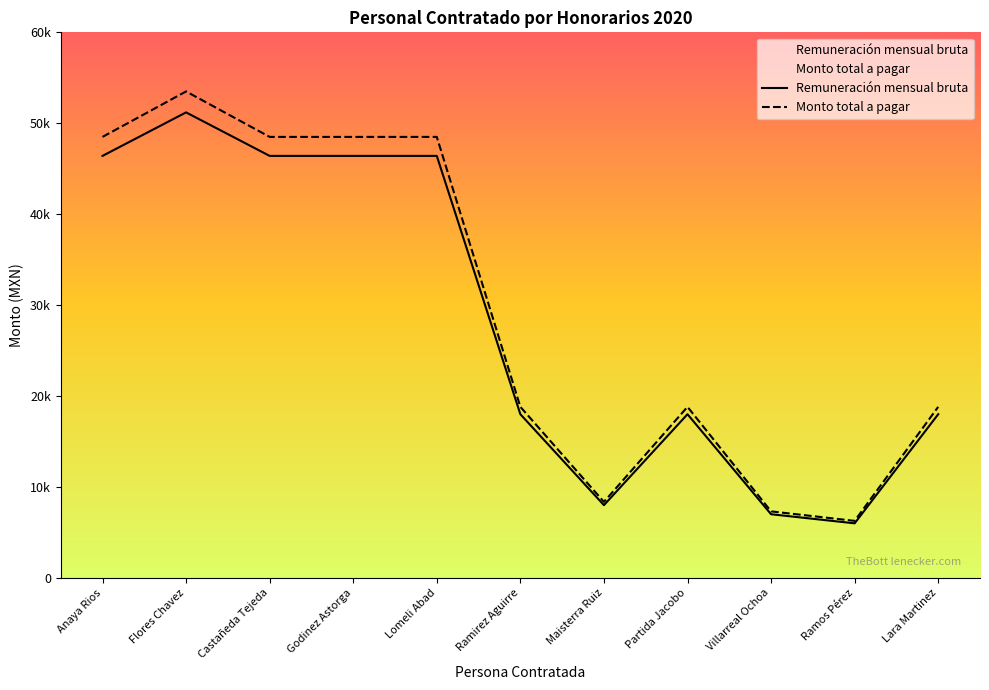

How many interior local peaks does the Remuneración mensual bruta series have?

2